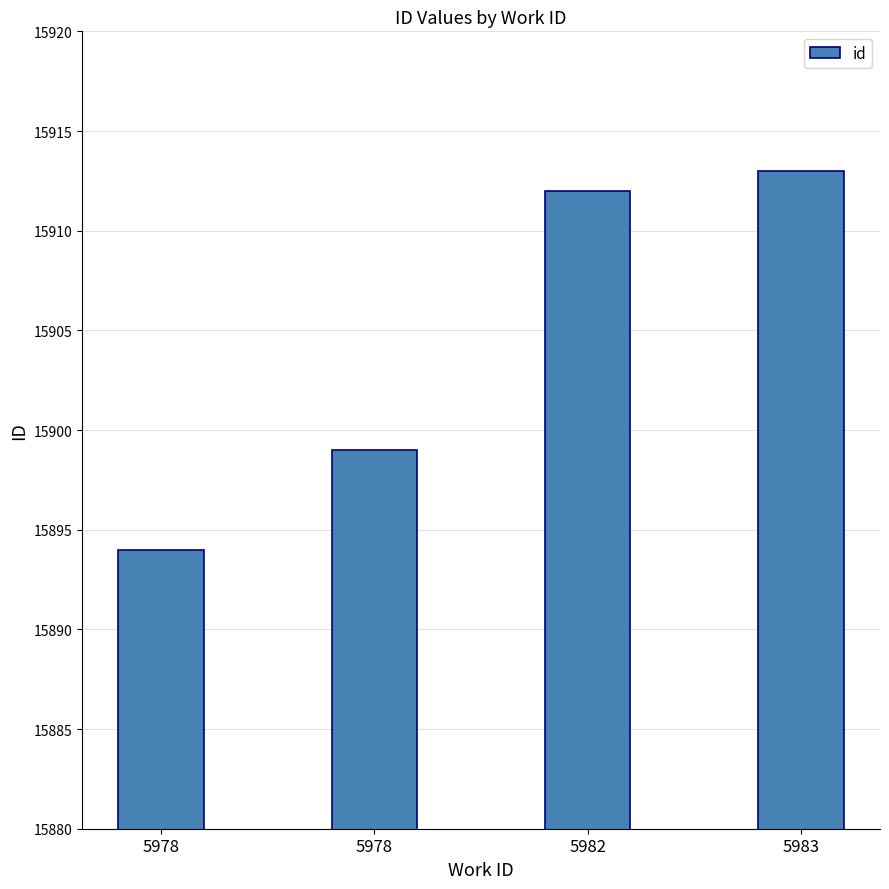

Are the bars grouped side by side (vs. stacked)?

No